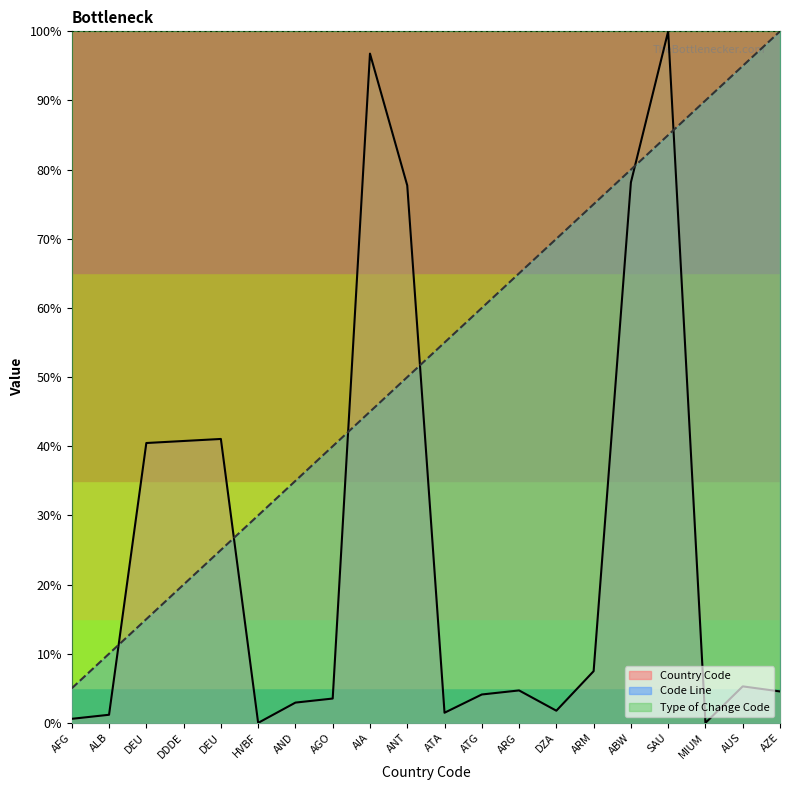

True or false: Country Code and Code Line intersect in this chart.

True